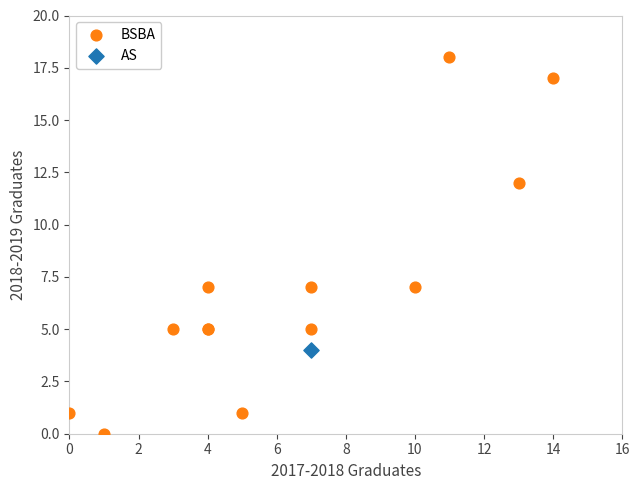

What are all the series names shown in the legend?

BSBA, AS